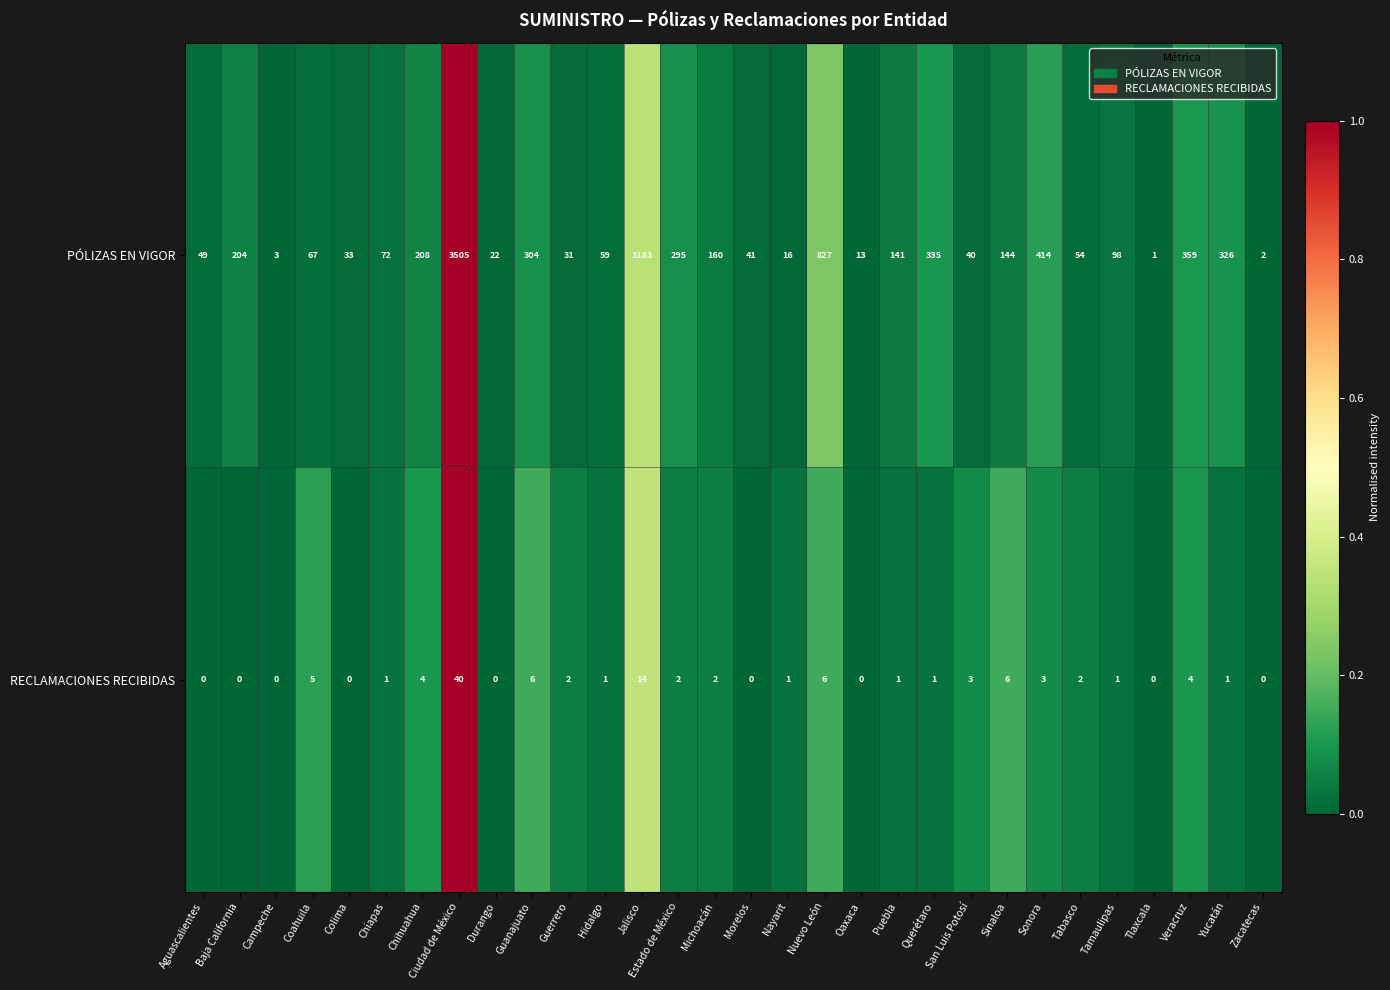

At which label does PÓLIZAS EN VIGOR reach its minimum?

Tlaxcala